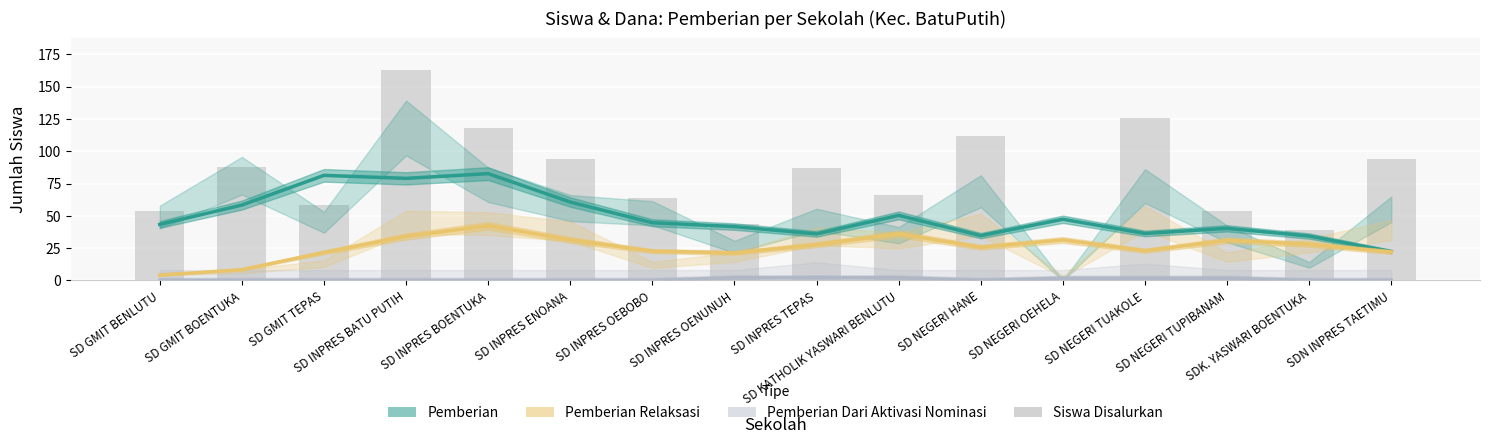

What is the value of the Siswa Disalurkan bar at the 8th from the left?

44.0